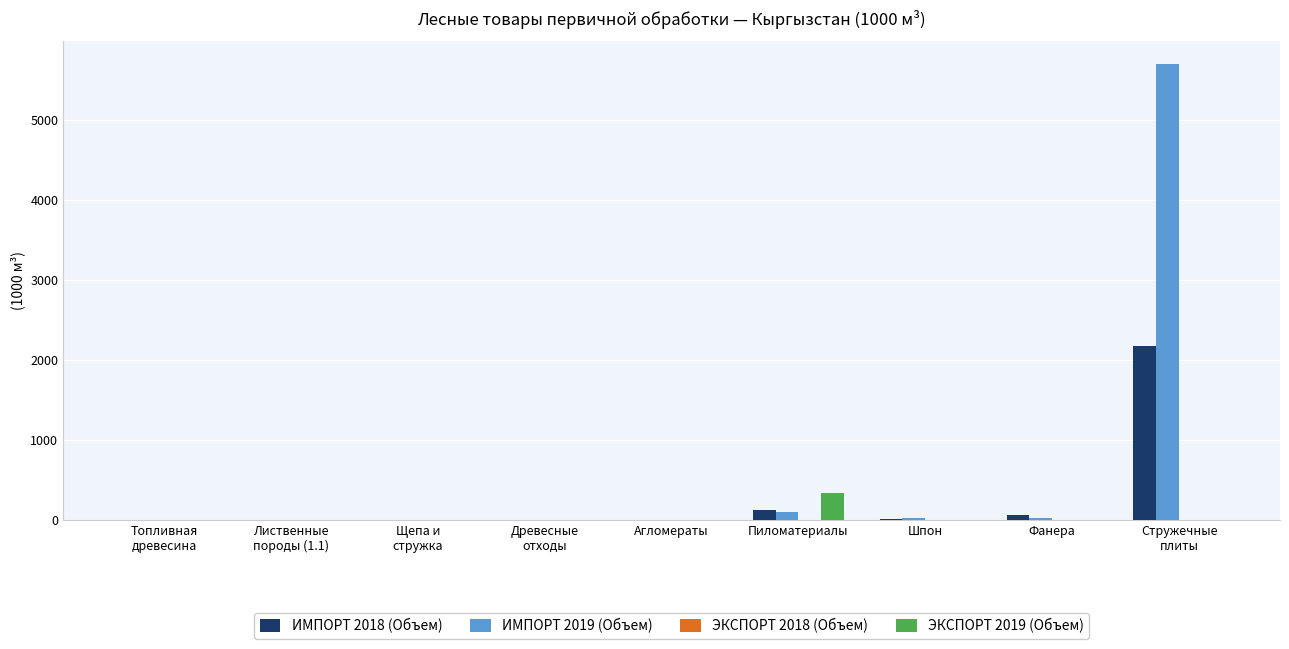

Are the bars horizontal?

No